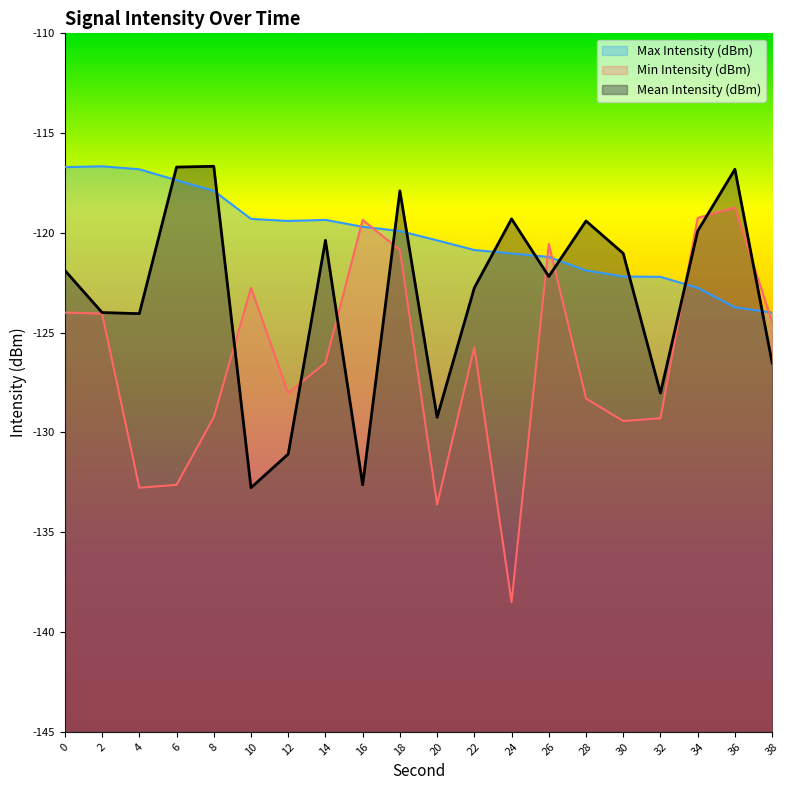

How many interior local peaks does the Mean Intensity (dBm) series have?

6